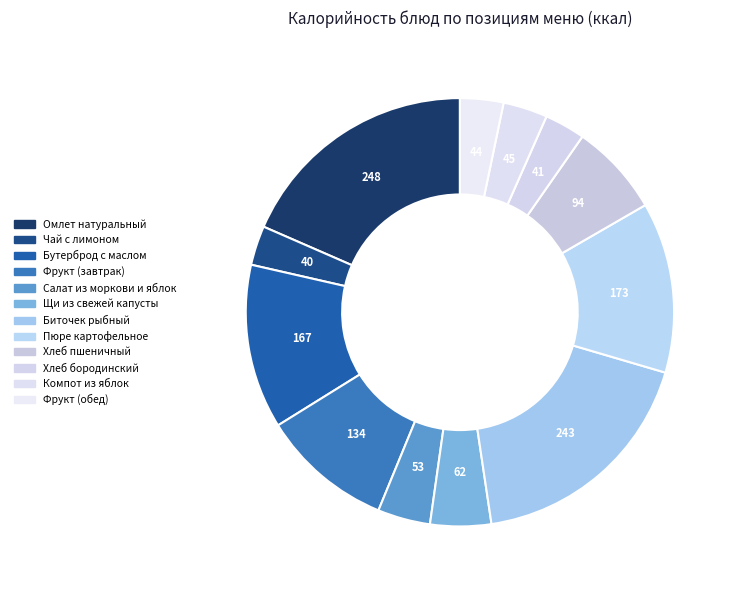

Count the number of slices in the pie.

12